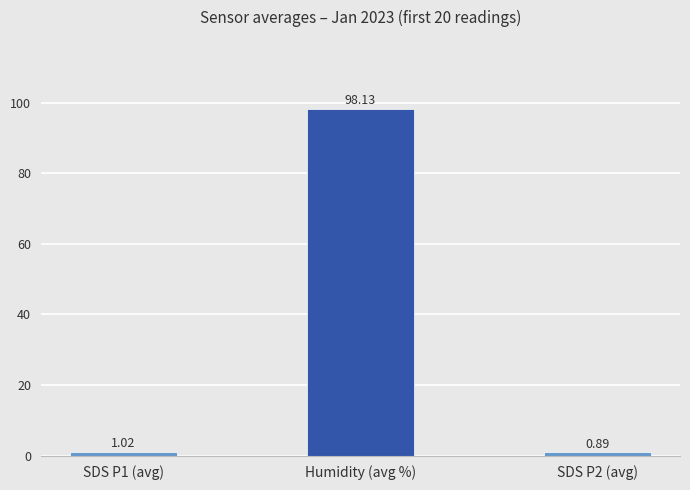

What is the label of the 2nd bar from the right?

Humidity (avg %)